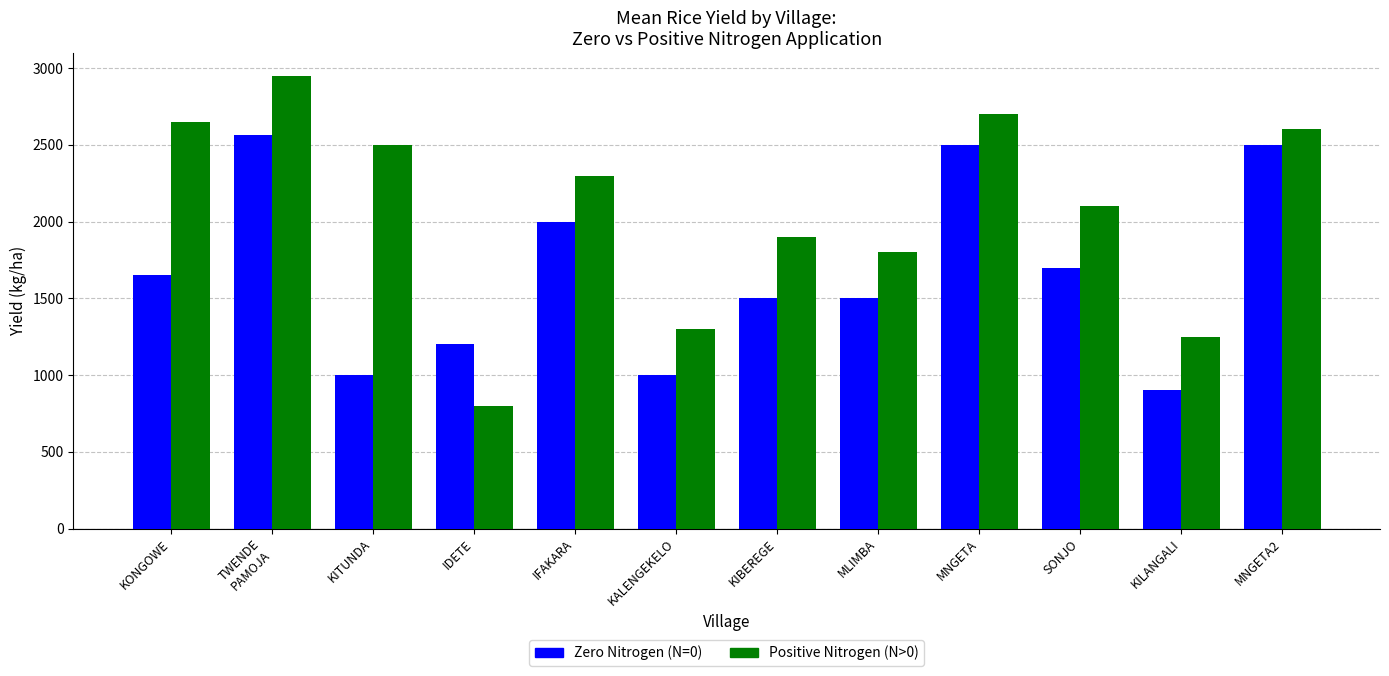

How many data points does each series have?

12